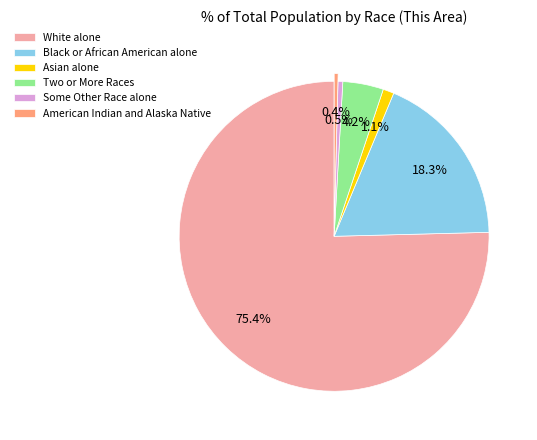

Which category has the biggest portion of the pie?

White alone